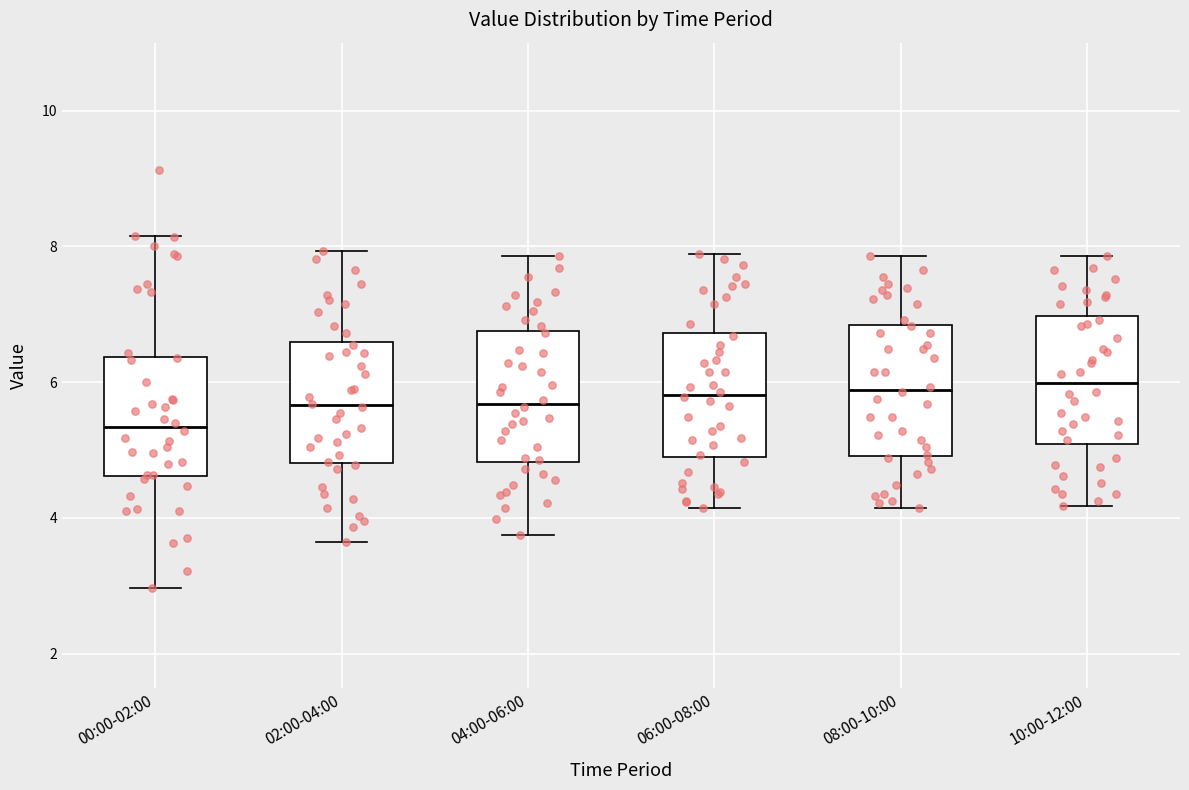

Where is the lower edge of the box for 08:00-10:00 on the y-axis? The values are not printed on the chart, so give them approximately, as read against the axis.

5.0